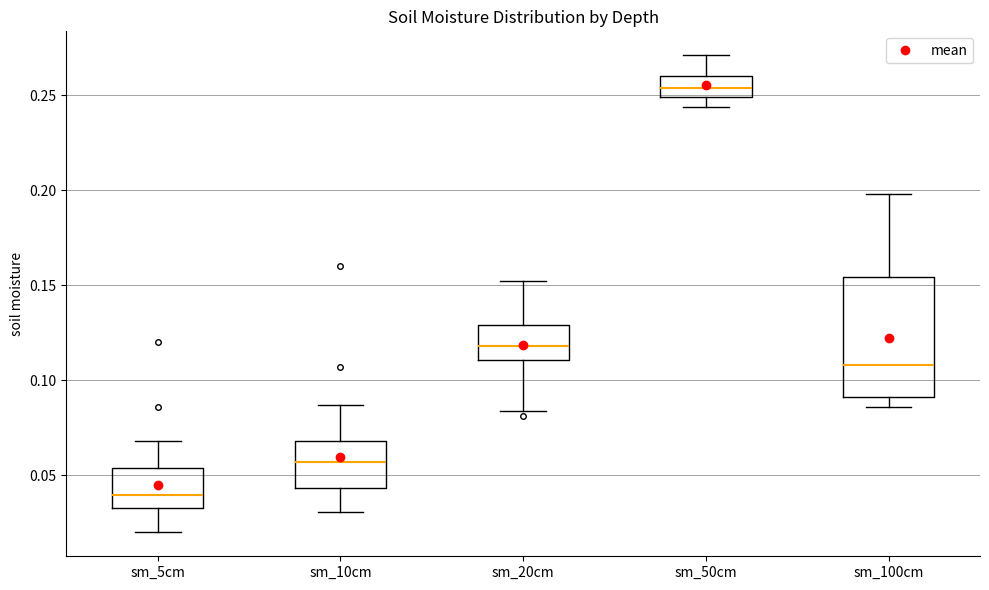

Comparing the boxes themselves (not the whiskers), which one is the tallest?

sm_100cm